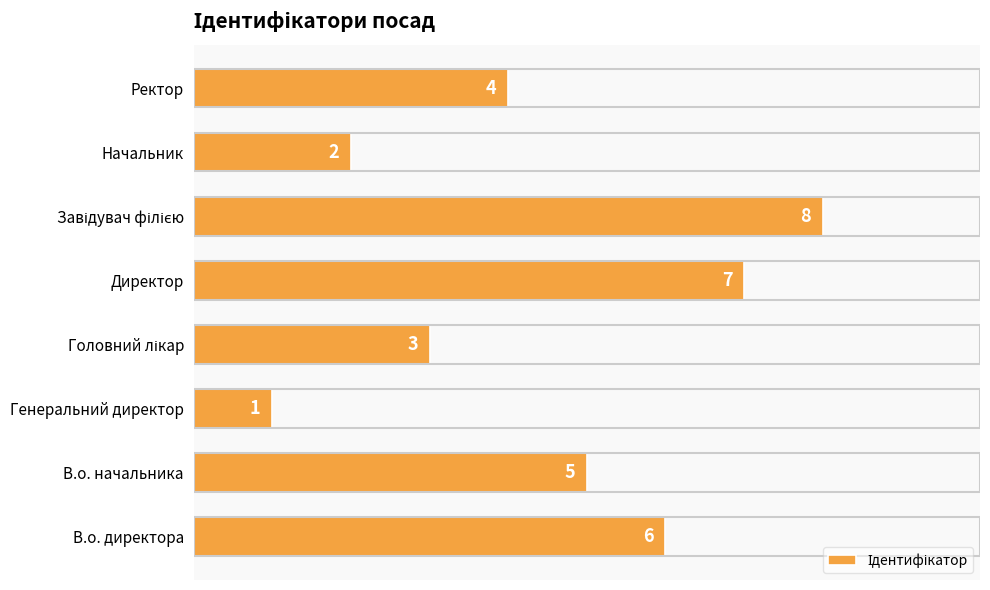

What is the greatest value displayed?

8